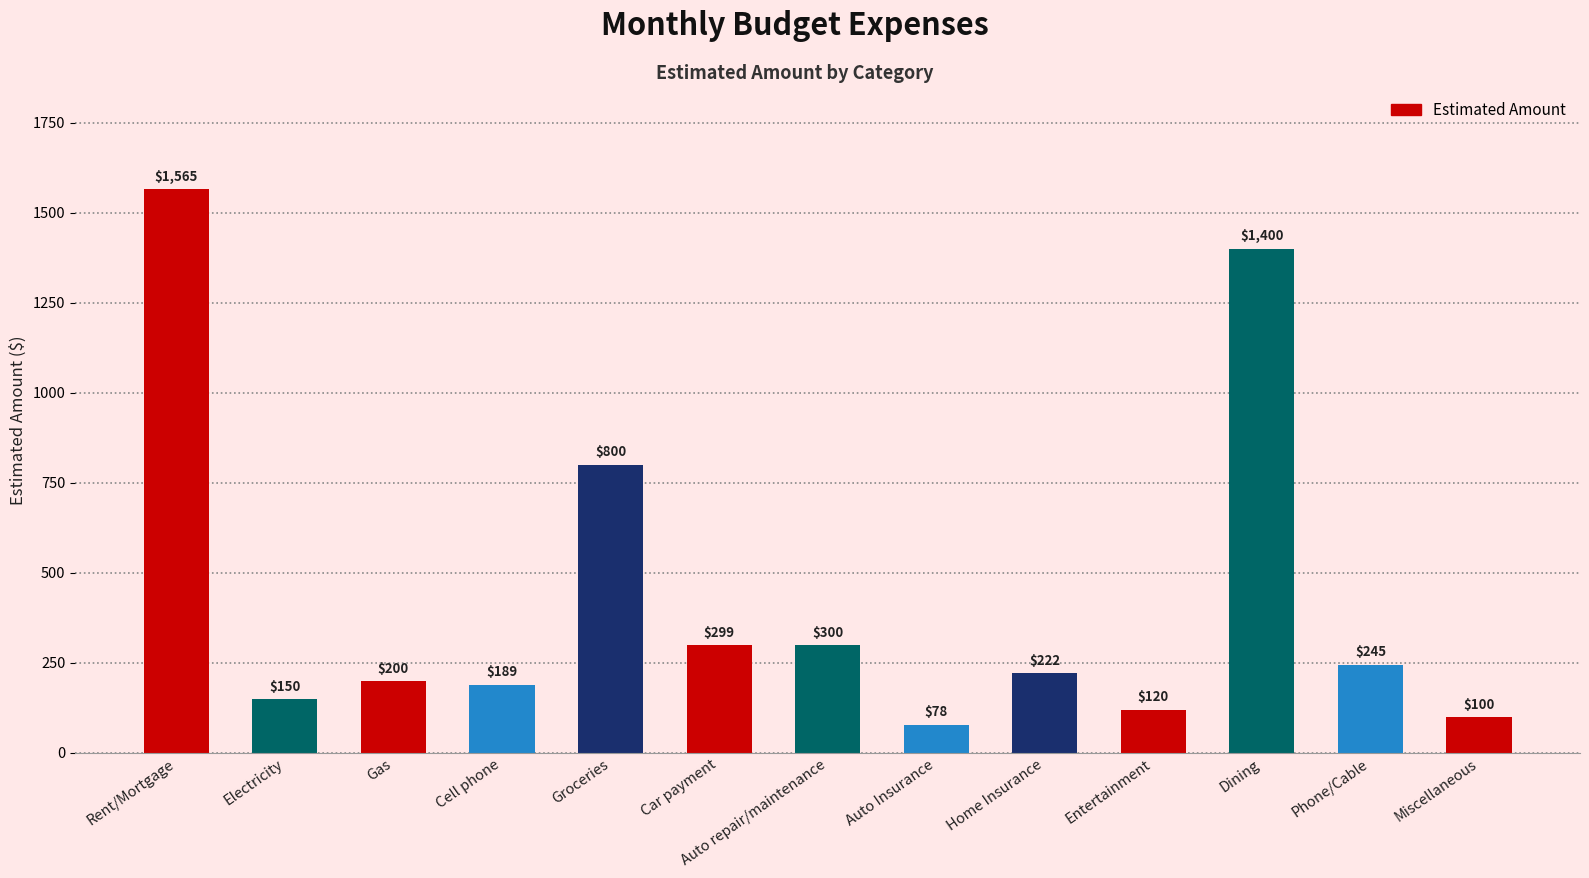

Are the bars grouped side by side (vs. stacked)?

No